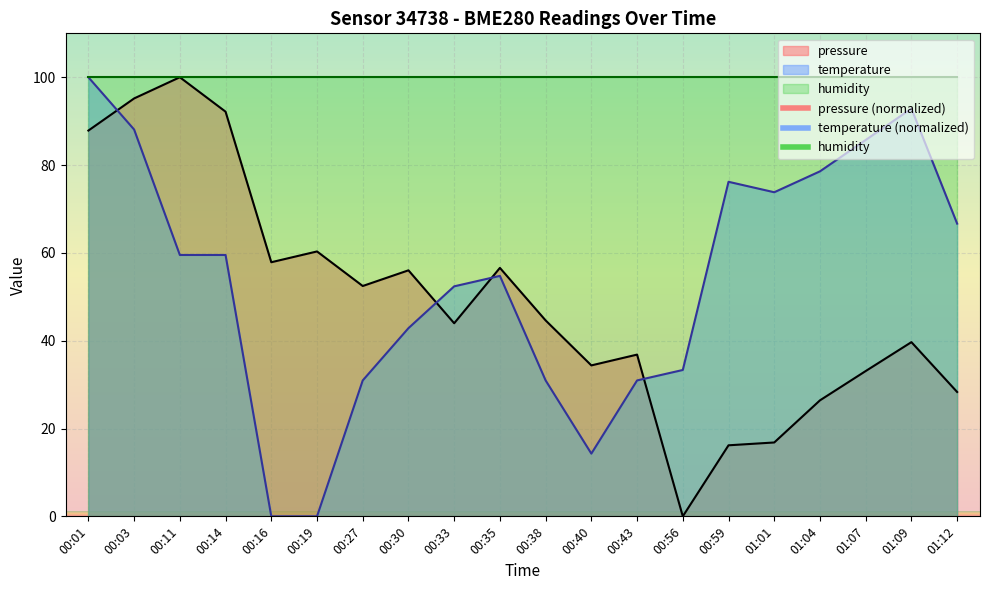

How many intersections are there between pressure and temperature?

4